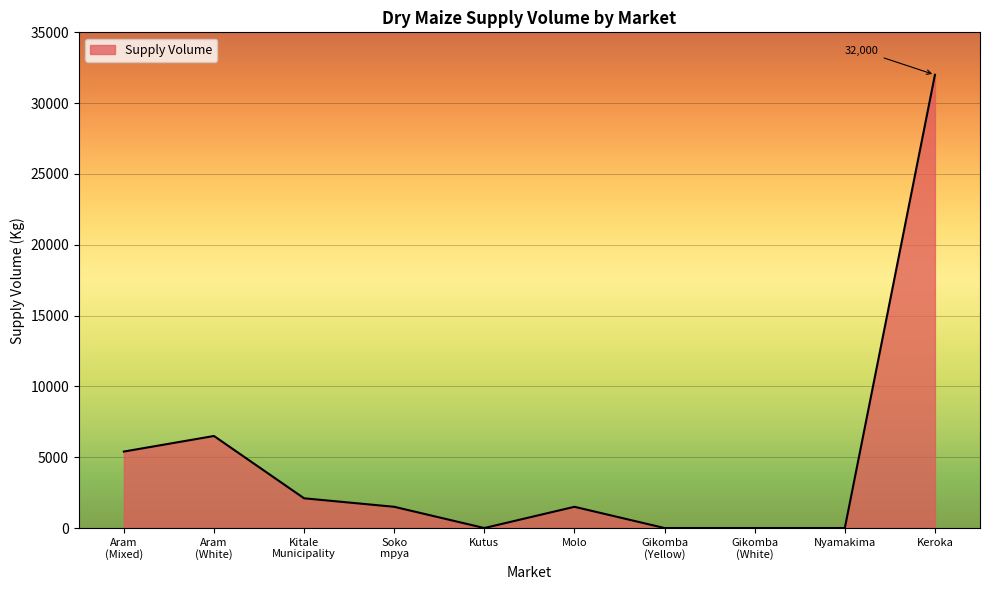

What is the change in value from Gikomba
(White) to Keroka?

+32000